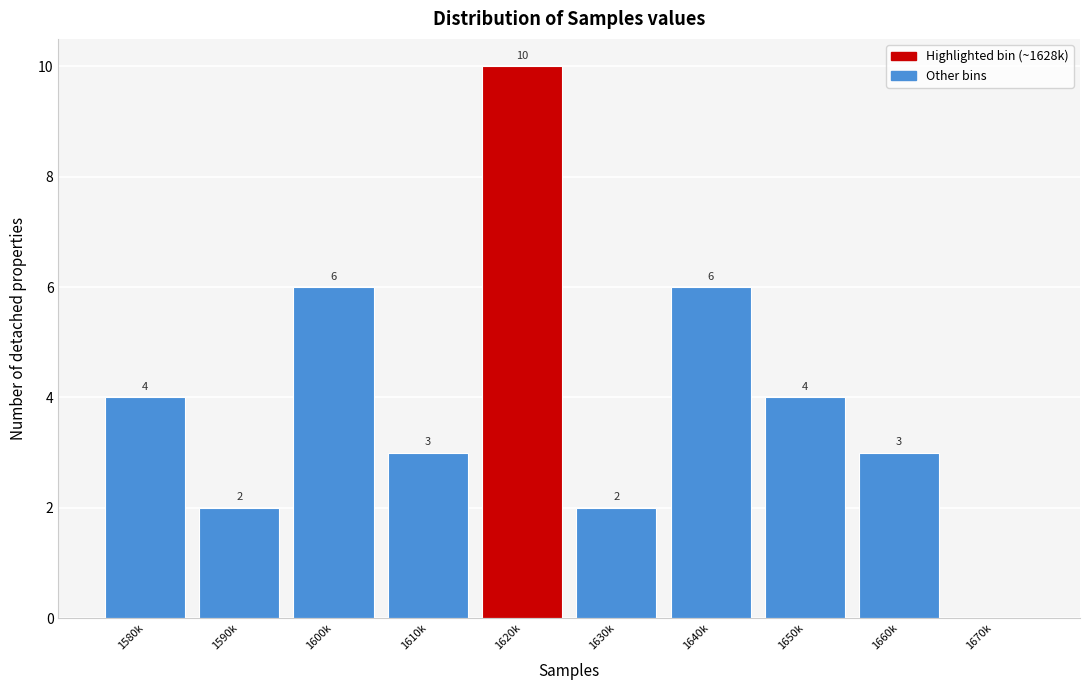

Reading left to right, list all the values displayed in this chart.

1580k=4	1590k=2	1600k=6	1610k=3	1620k=10	1630k=2	1640k=6	1650k=4	1660k=3	1670k=0